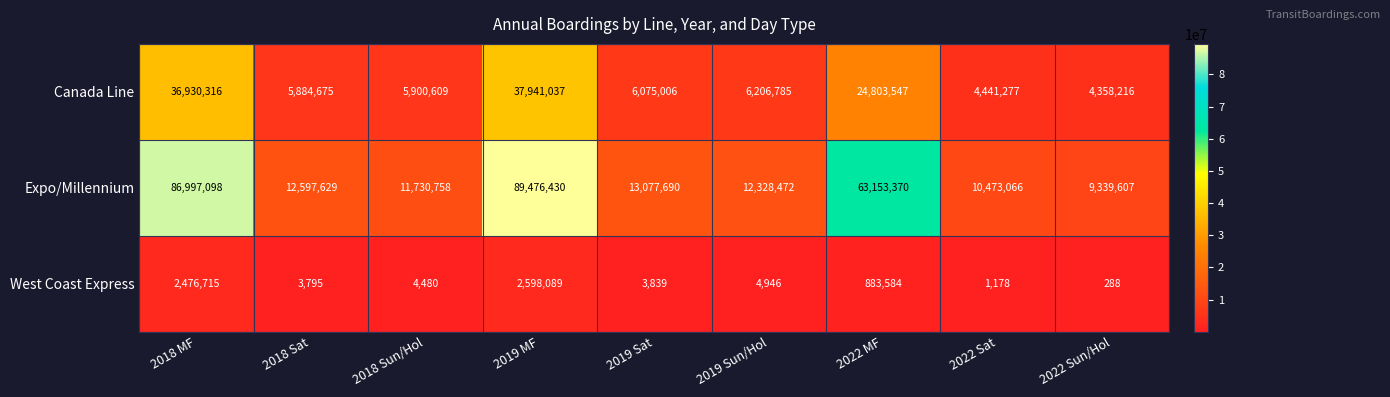

Rank the series at 2018 Sat from highest to lowest value.

Expo/Millennium, Canada Line, West Coast Express